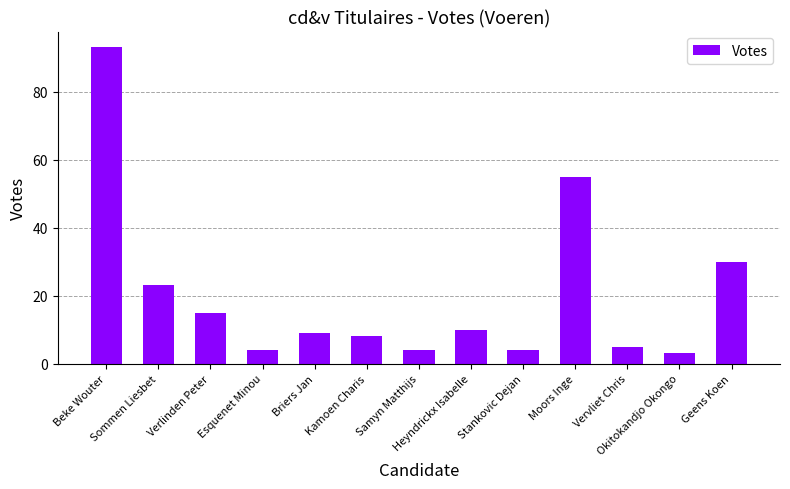

What is the sum of the values at Vervliet Chris and Beke Wouter?

98